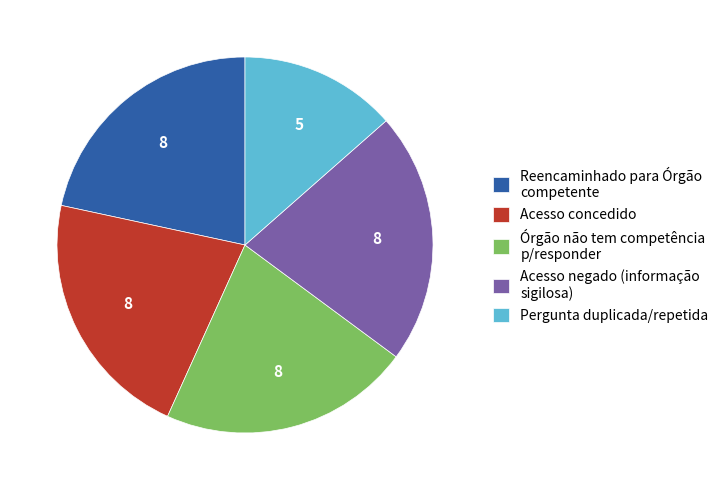

Is there a majority slice in this chart?

No